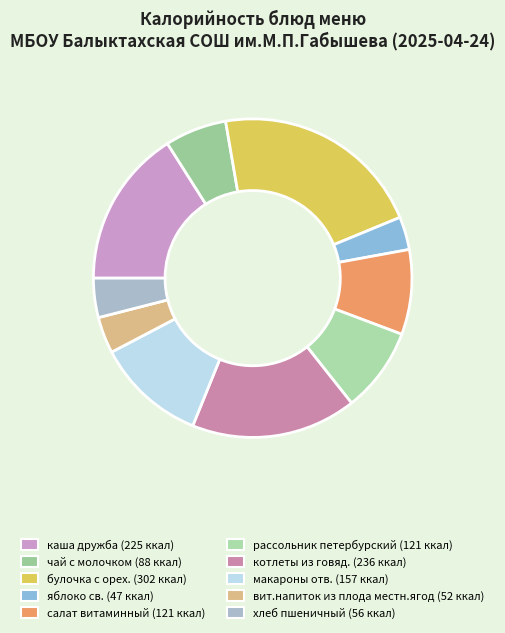

How many segments does this pie chart have?

10